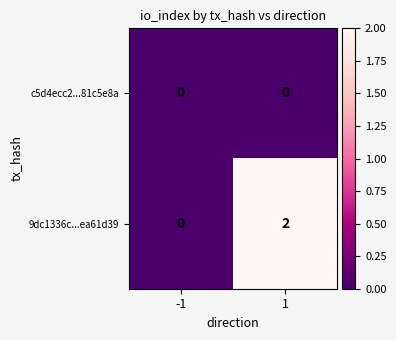

Reading left to right, list all the values displayed in this chart.

c5d4ecc2...81c5e8a: 0	0
9dc1336c...ea61d39: 0	2